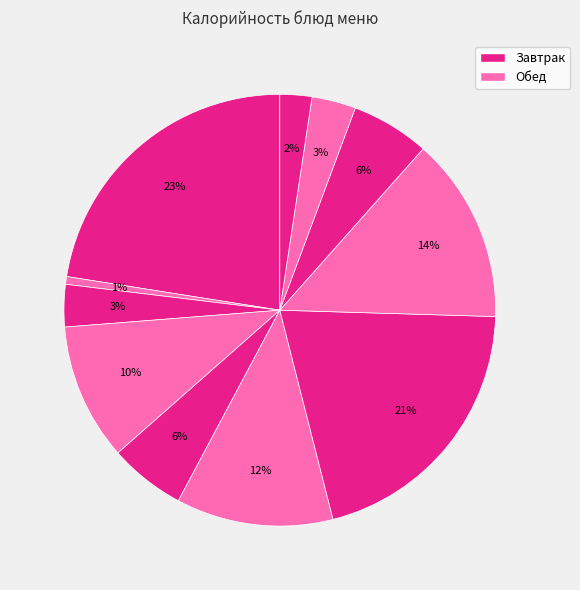

To the nearest percent, what is the average slice percentage?

9%